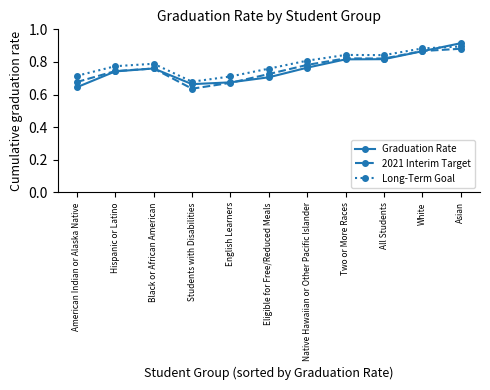

Between American Indian or Alaska Native and Two or More Races, which series saw the biggest shift?

Graduation Rate